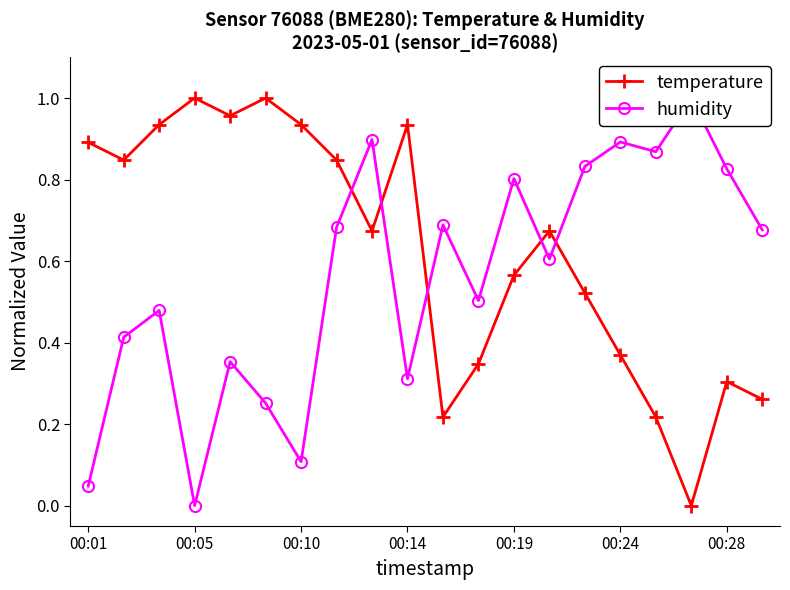

At which category does temperature reach its first local peak?

00:05